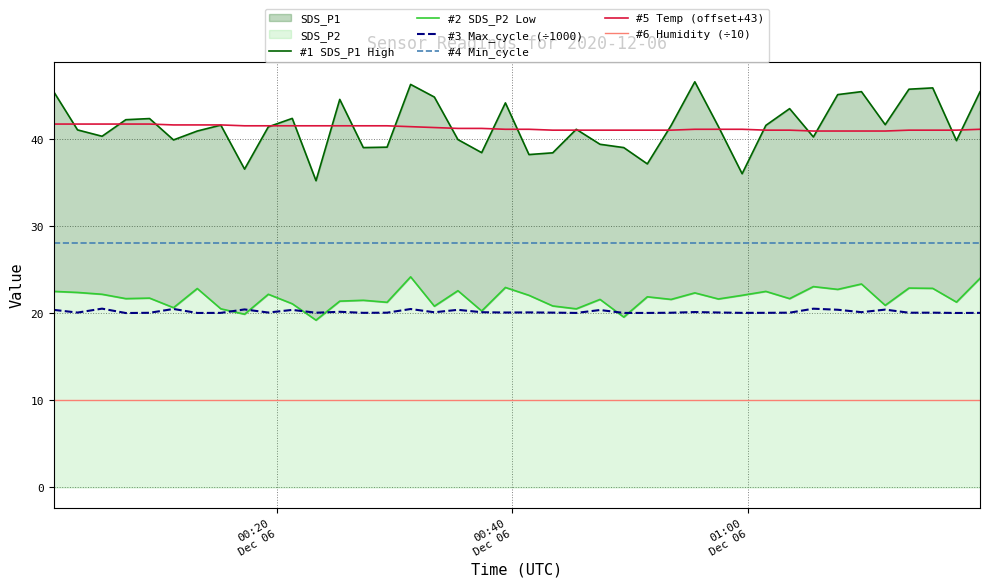

What is the highest value of the #4 Min_cycle series?

28.0